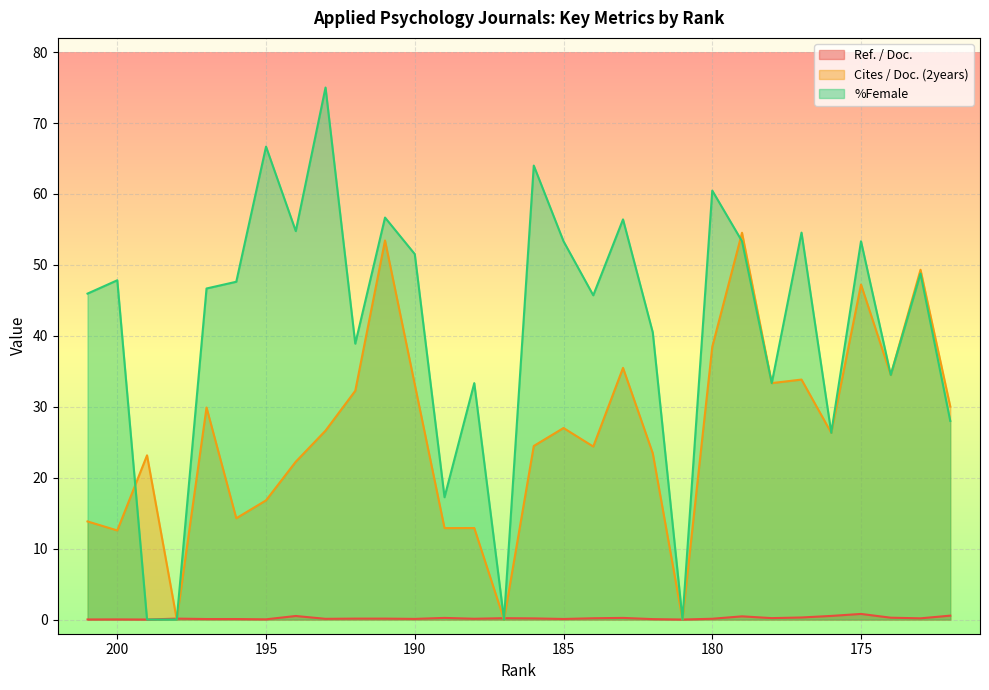

Which series has the largest range (max minus min)?

%Female